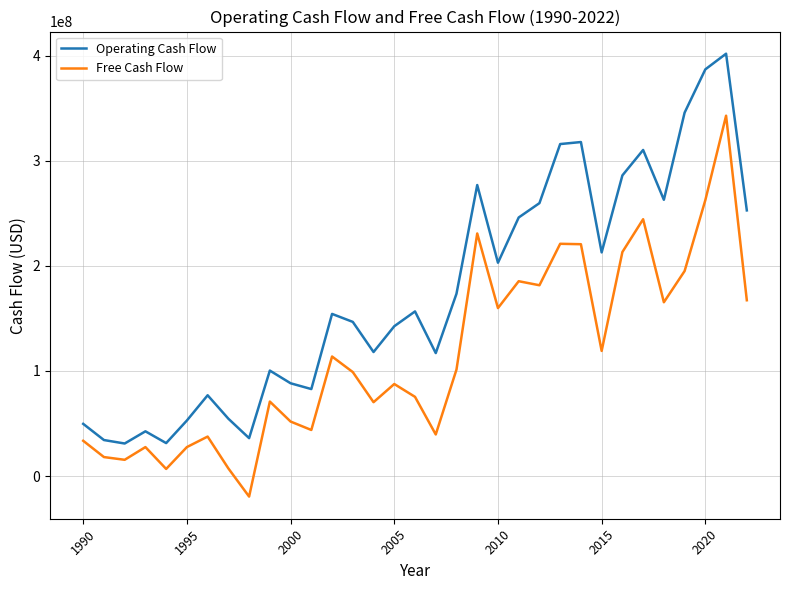

Which series has the largest range (max minus min)?

Operating Cash Flow